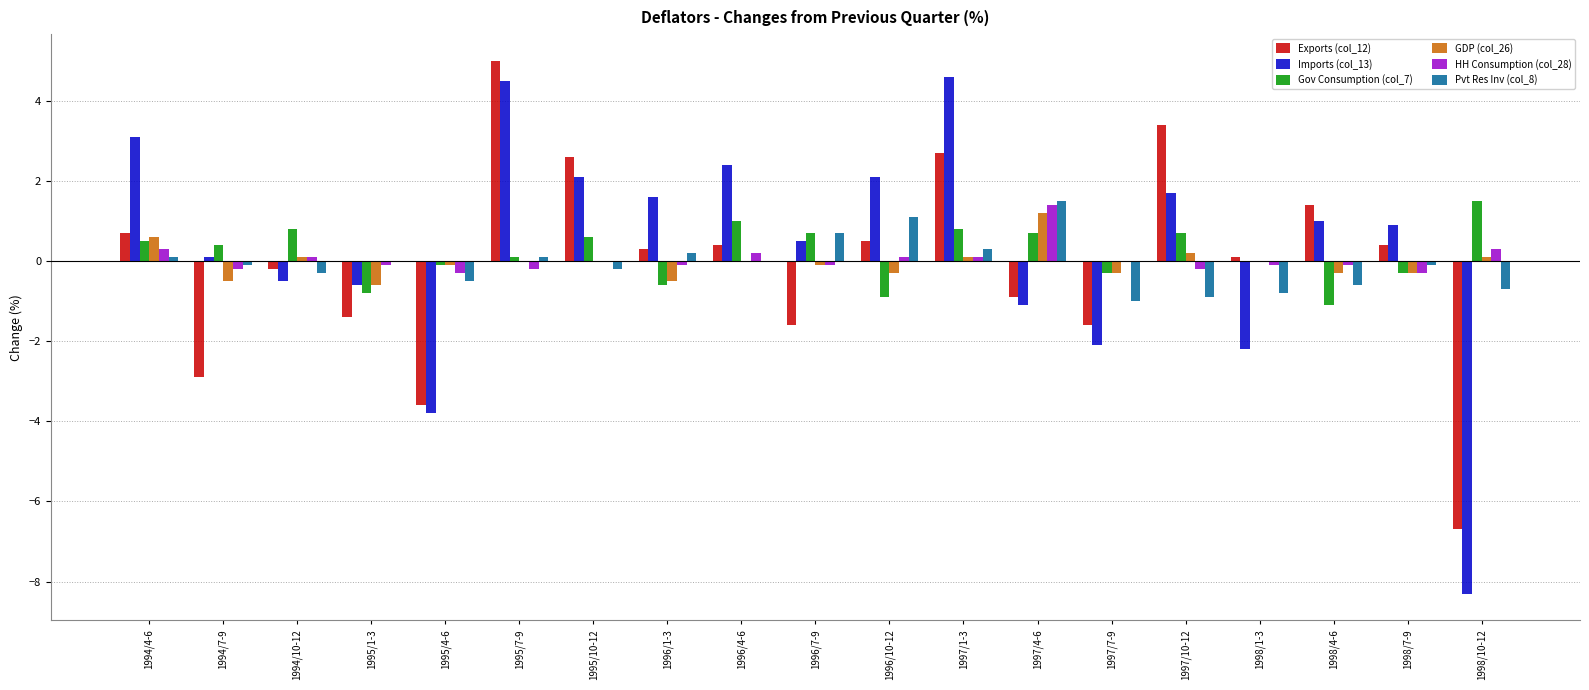

What are all the series names shown in the legend?

Exports (col_12), Imports (col_13), Gov Consumption (col_7), GDP (col_26), HH Consumption (col_28), Pvt Res Inv (col_8)